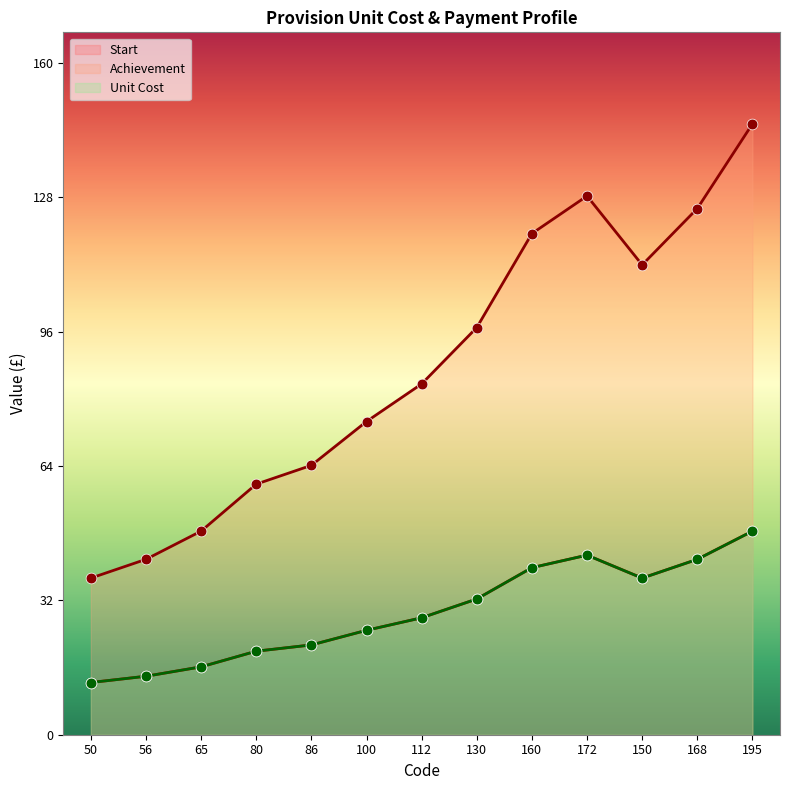

What are all the series names shown in the legend?

Start, Achievement, Unit Cost